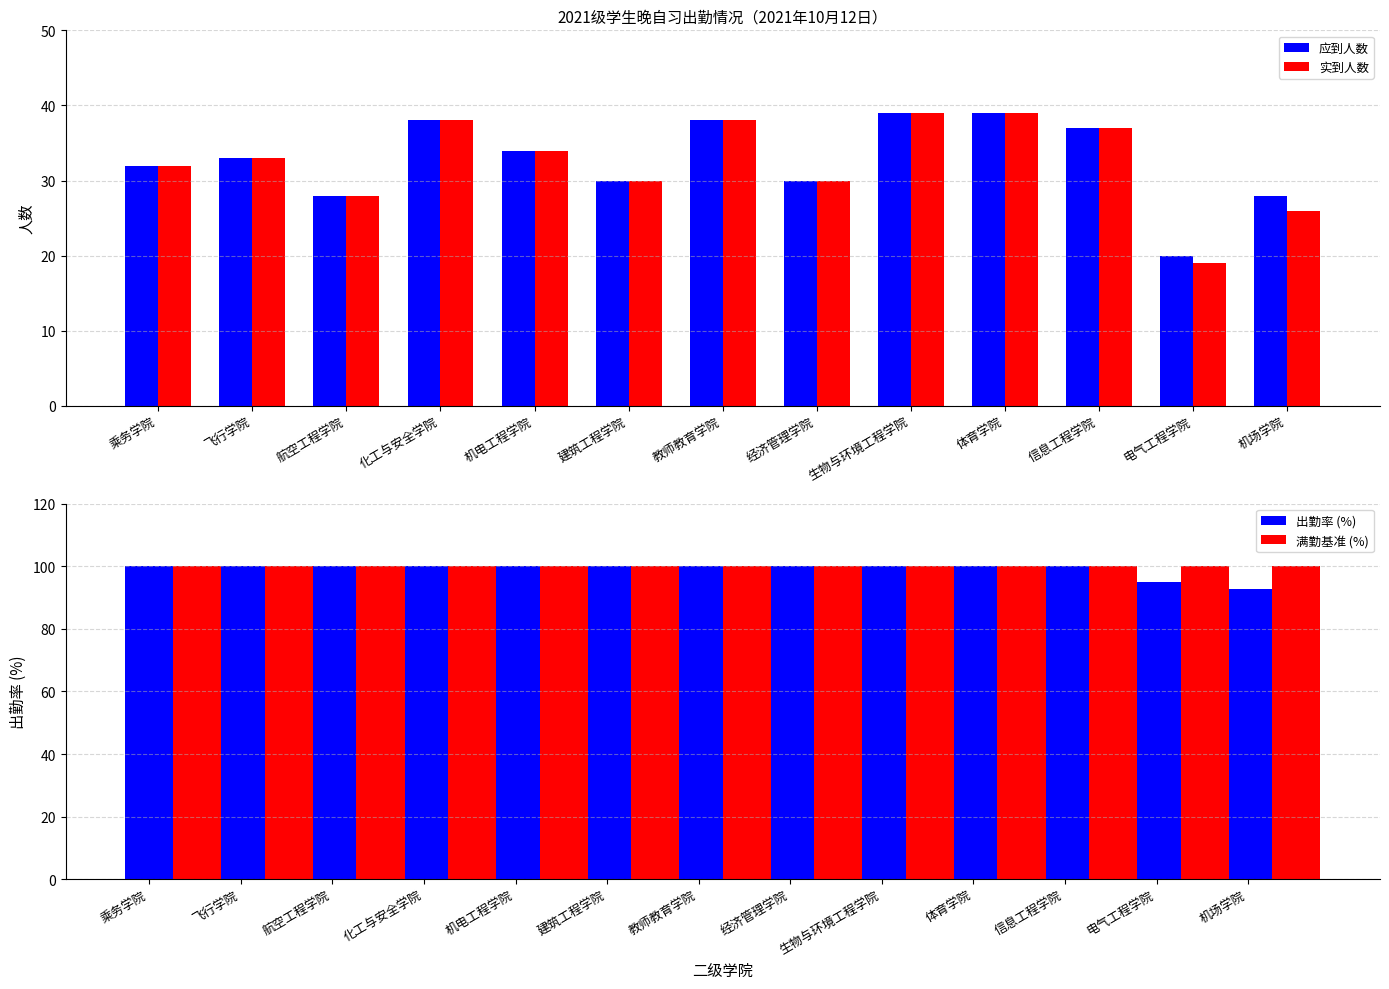

What are all the series names shown in the legend?

应到人数, 实到人数, 出勤率 (%), 满勤基准 (%)